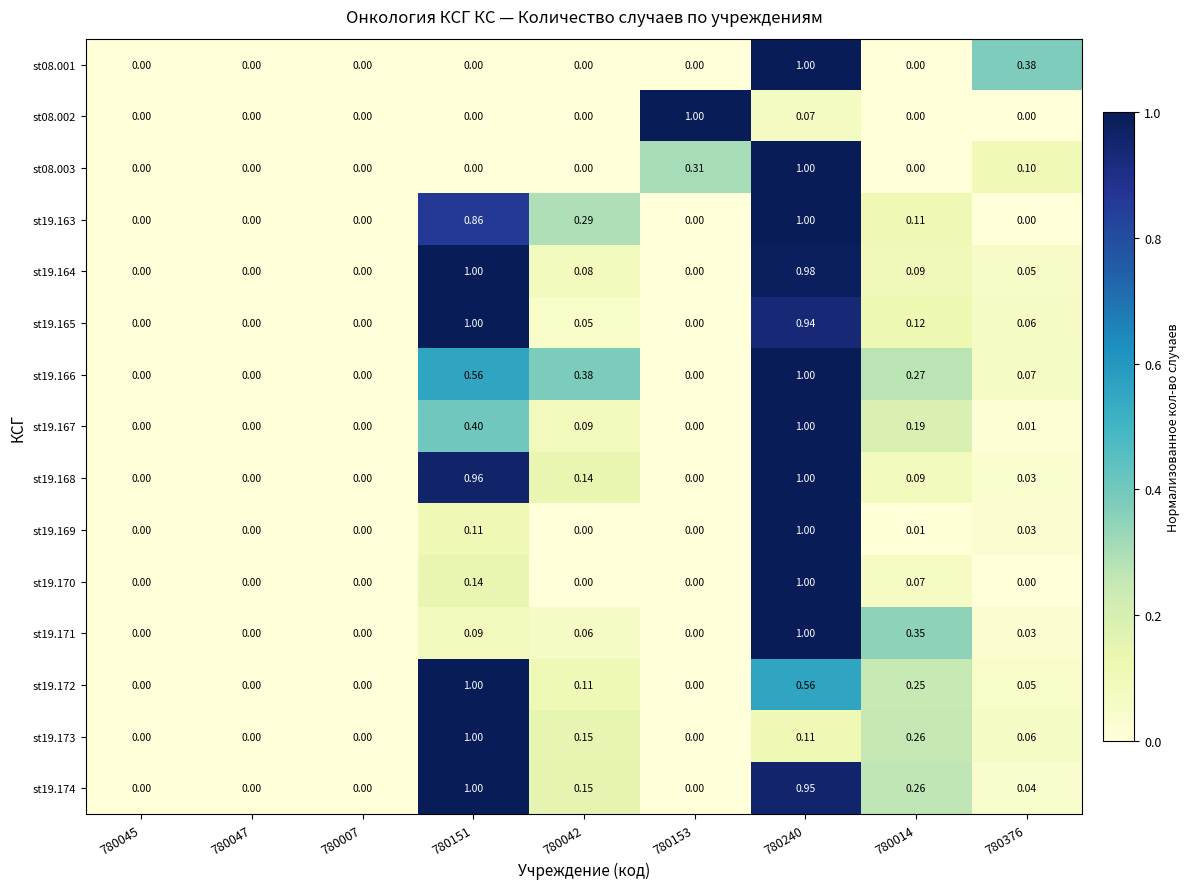

Which series has the largest total across all categories?

st19.174